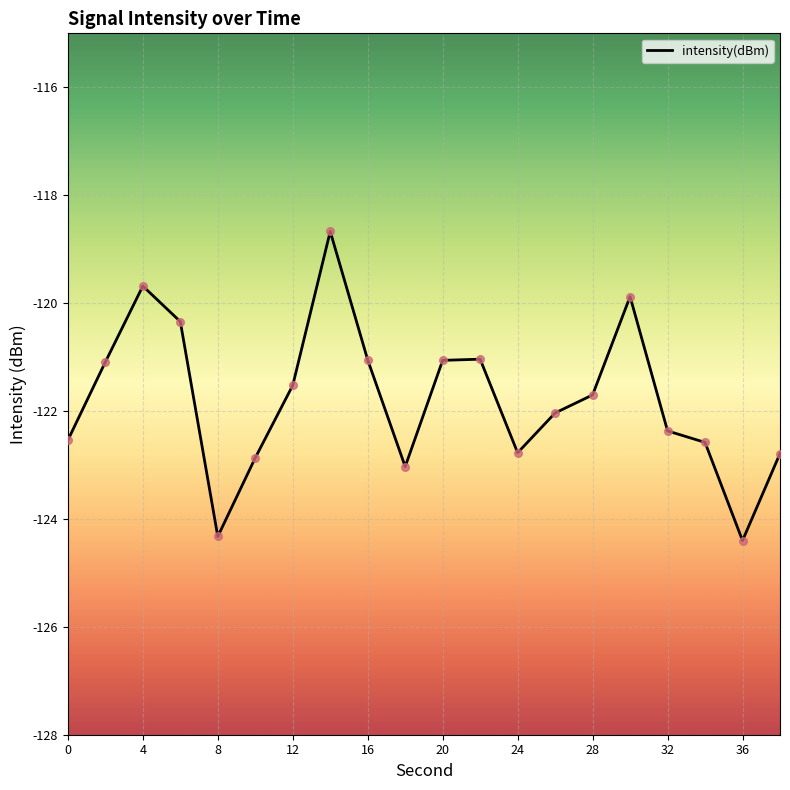

What is the smallest value displayed?

-124.4